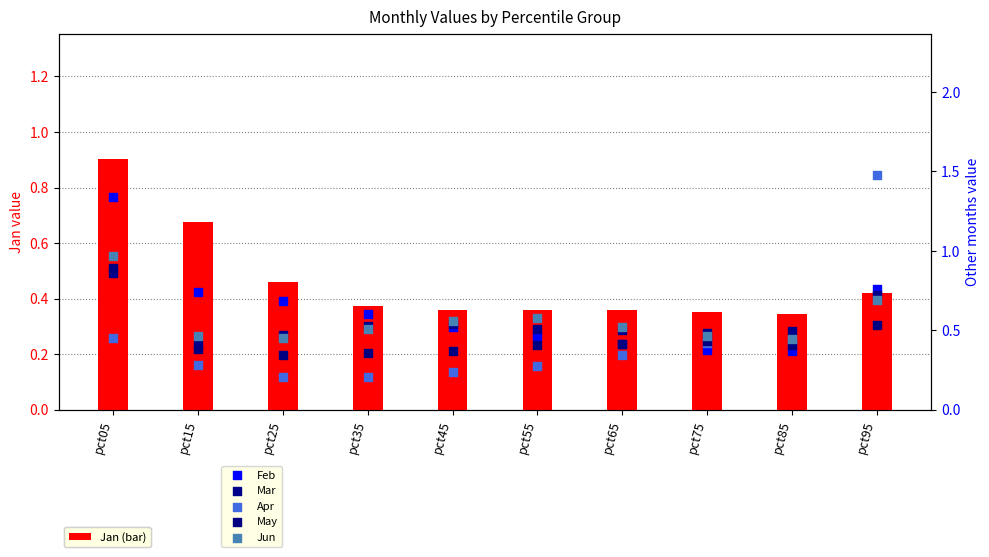

Which series has the widest spread of Y values?

Apr